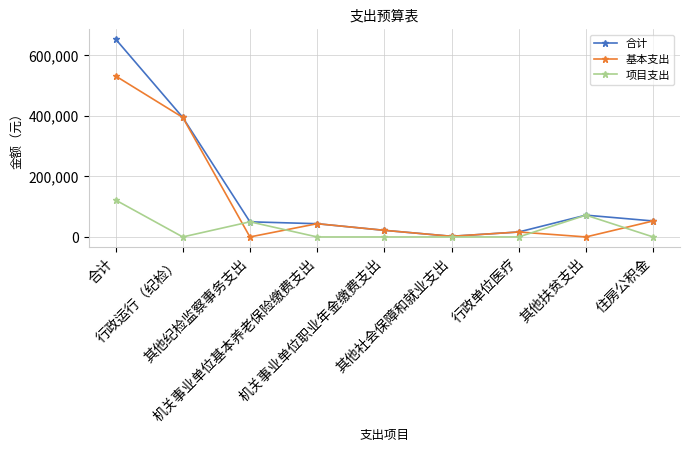

How many values in the 项目支出 series exceed 0?

3